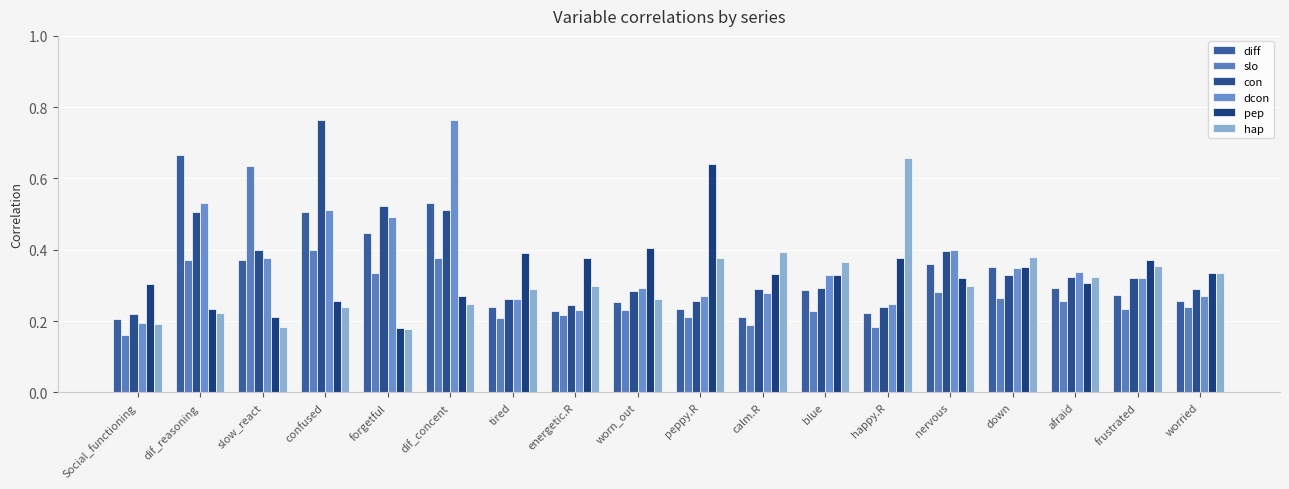

How many series are shown in this chart?

6